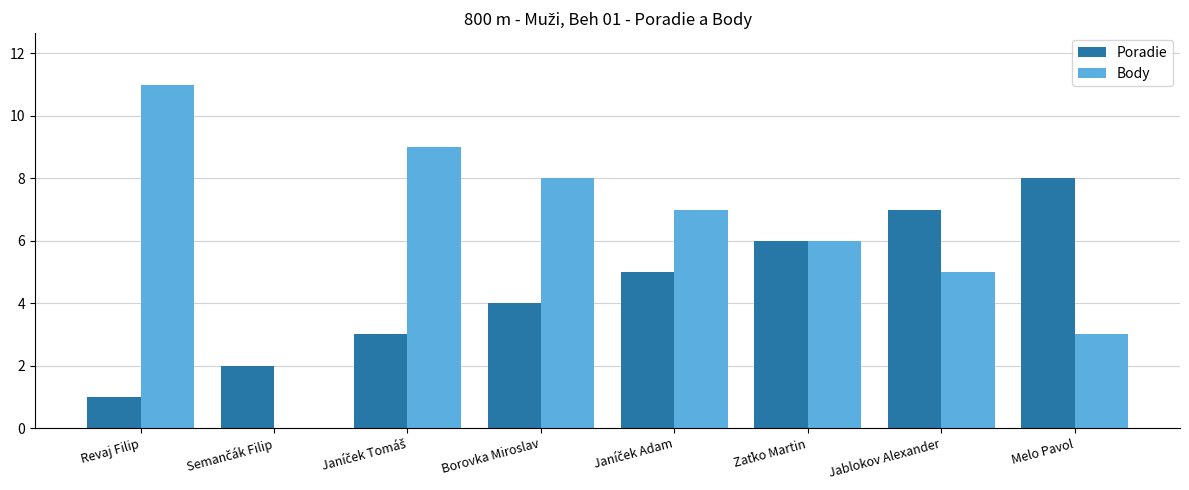

What is the total value across all series at Borovka Miroslav?

12